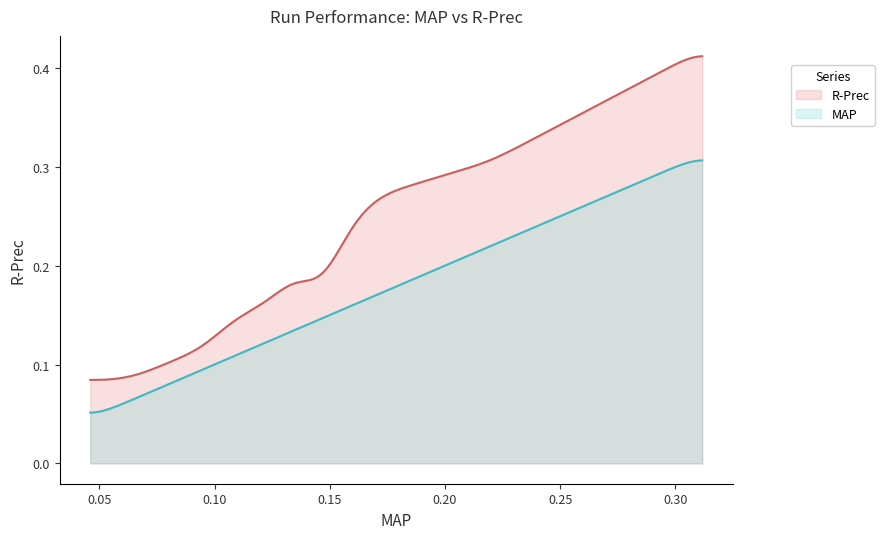

Which series has the largest total across all categories?

R-Prec